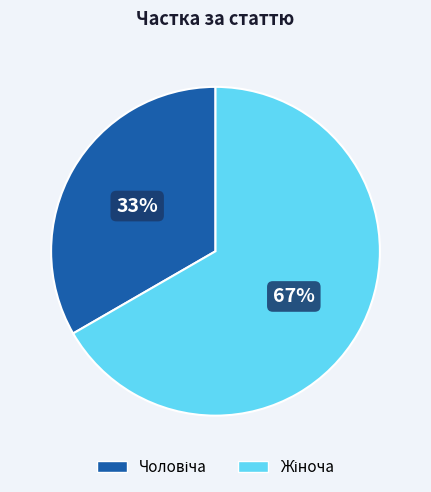

To the nearest percent, what is the average slice percentage?

50%